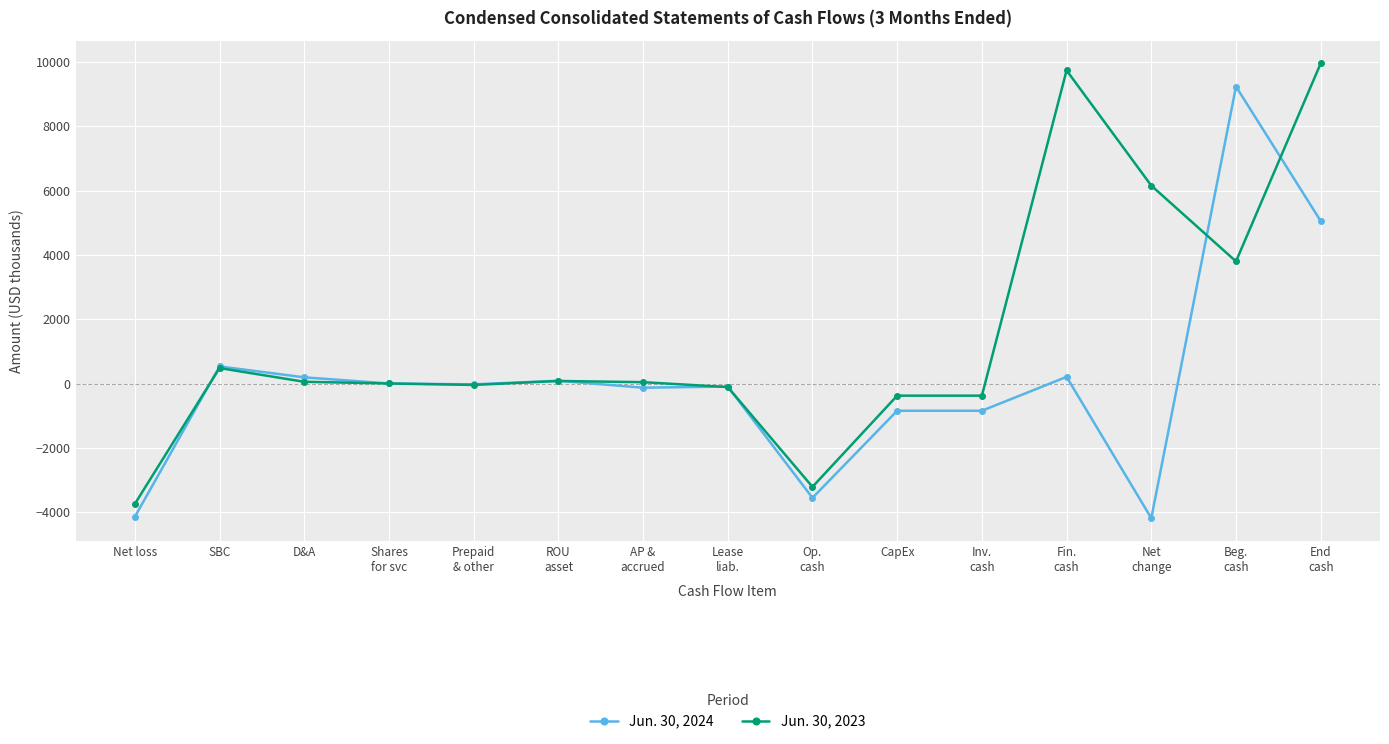

After their last crossing, which series has the higher values: Jun. 30, 2023 or Jun. 30, 2024?

Jun. 30, 2023